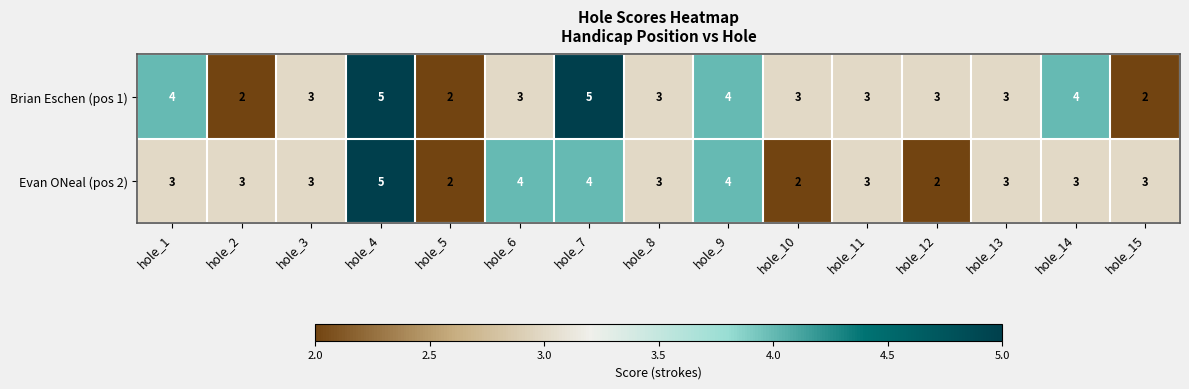

The value of Brian Eschen (pos 1) at hole_7 is 7. True or false?

False